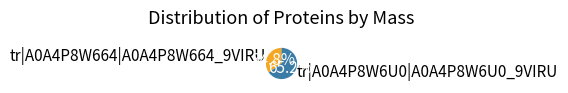

To the nearest percent, what portion does tr|A0A4P8W664|A0A4P8W664_9VIRU represent?

35%